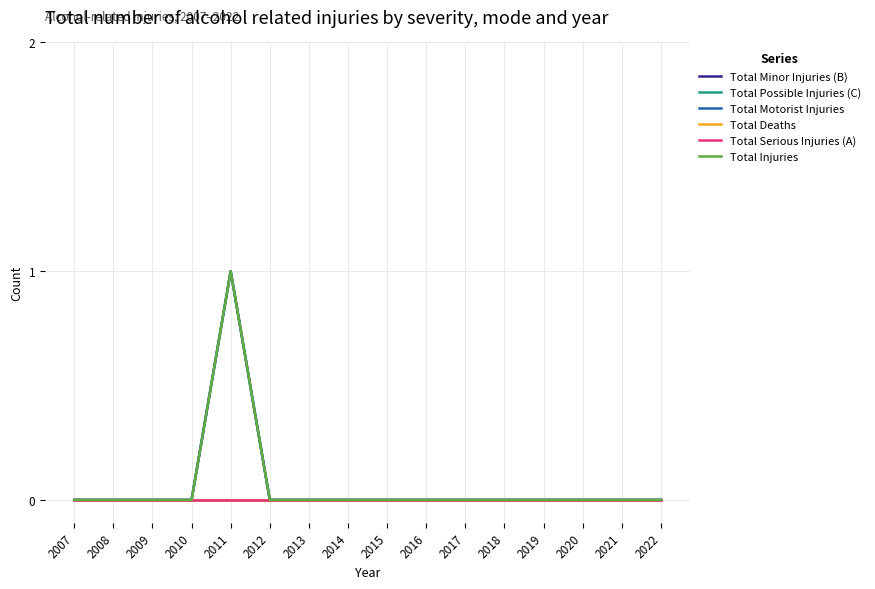

Does the chart display data point markers on the line(s)?

No